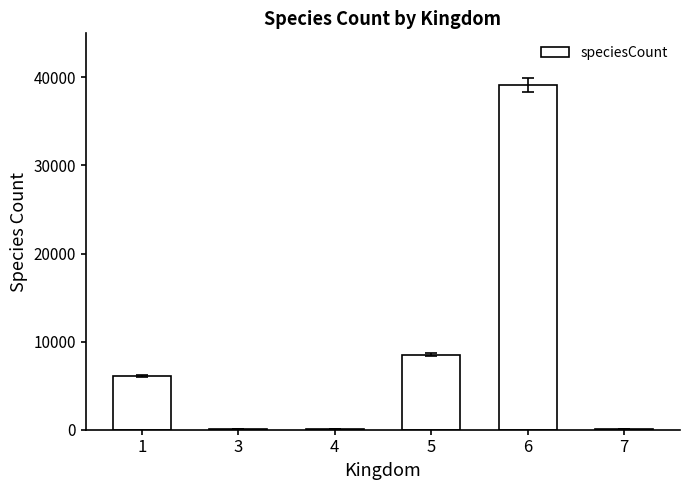

What is the sum of all values?

53996